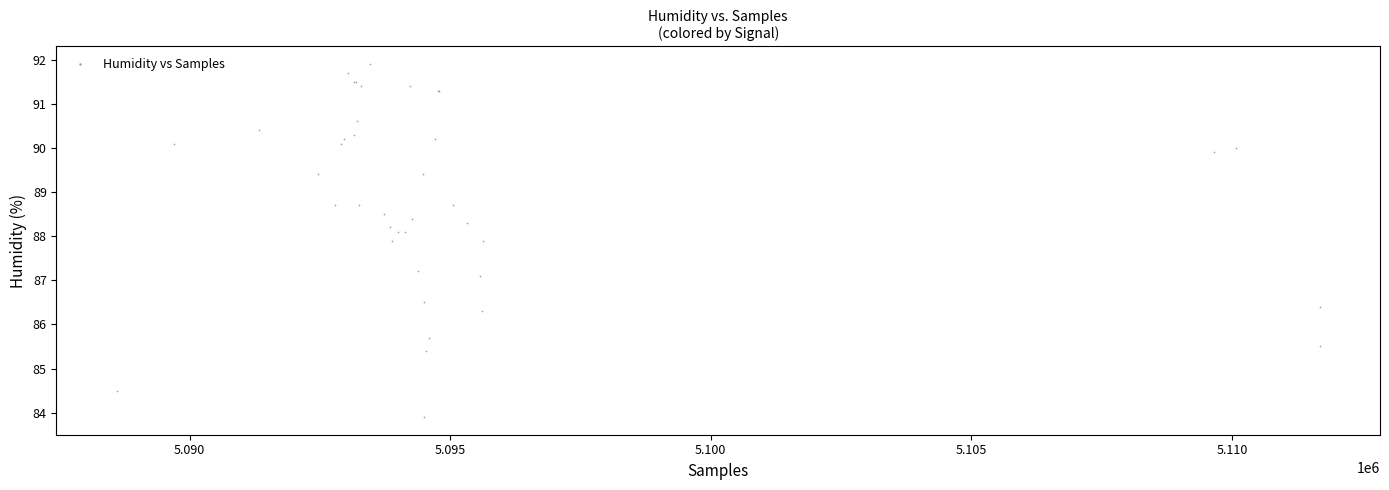

What Y value in the scatter plot is closest to 87?

87.1